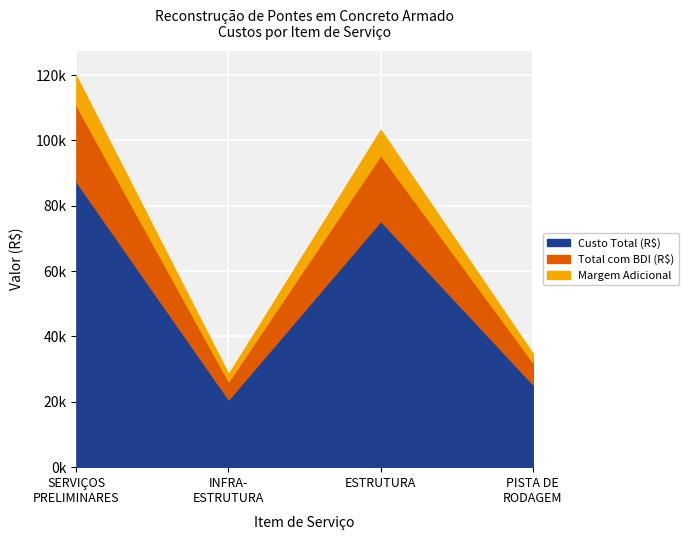

True or false: Total com BDI (R$) and Custo Total (R$) intersect in this chart.

False